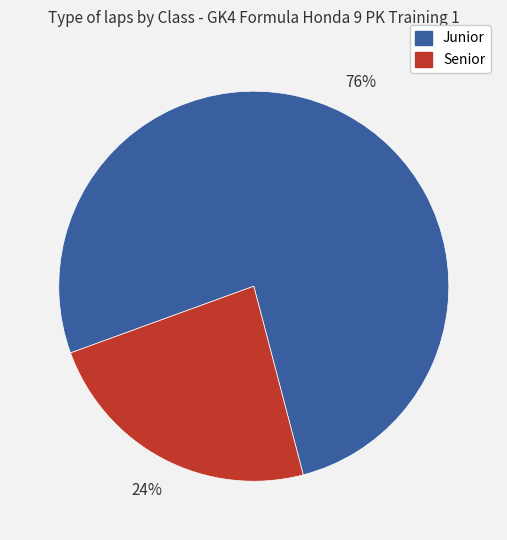

To the nearest percent, what is the average slice percentage?

50%